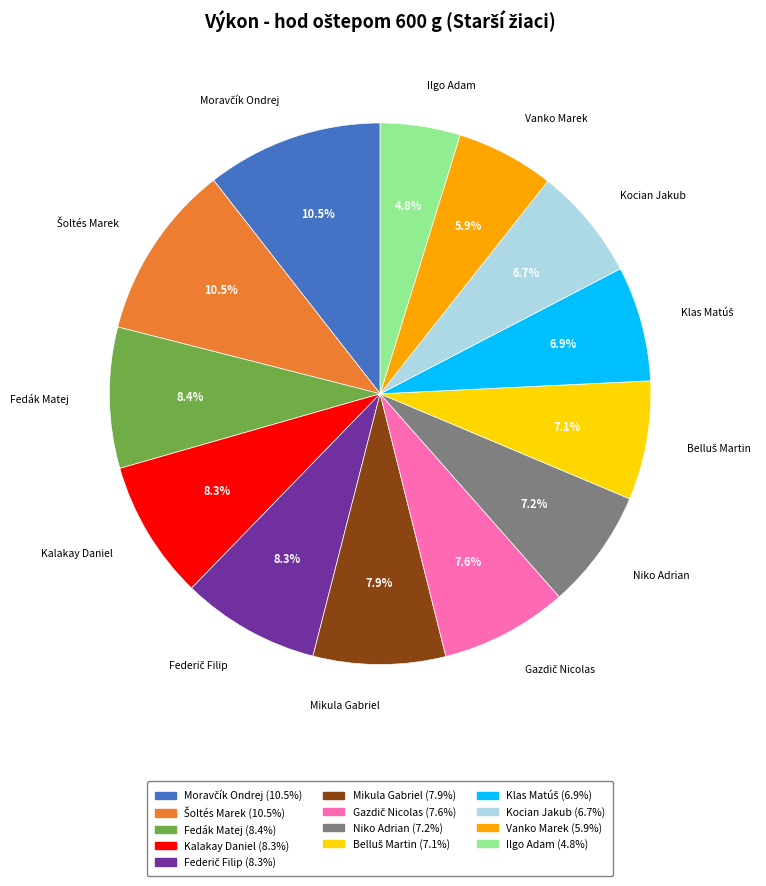

Does Ilgo Adam account for over 50% of the chart?

No